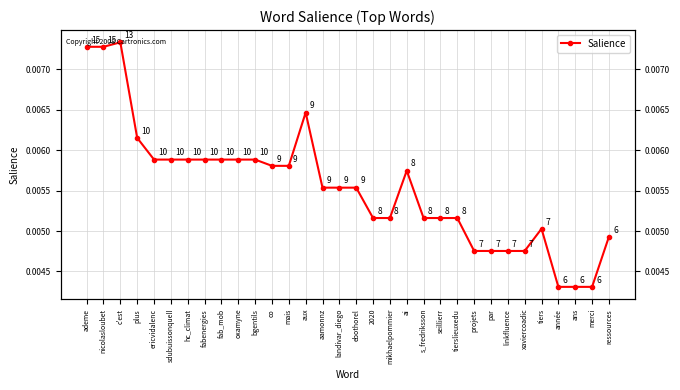

Is this an area chart (filled region under the line)?

No